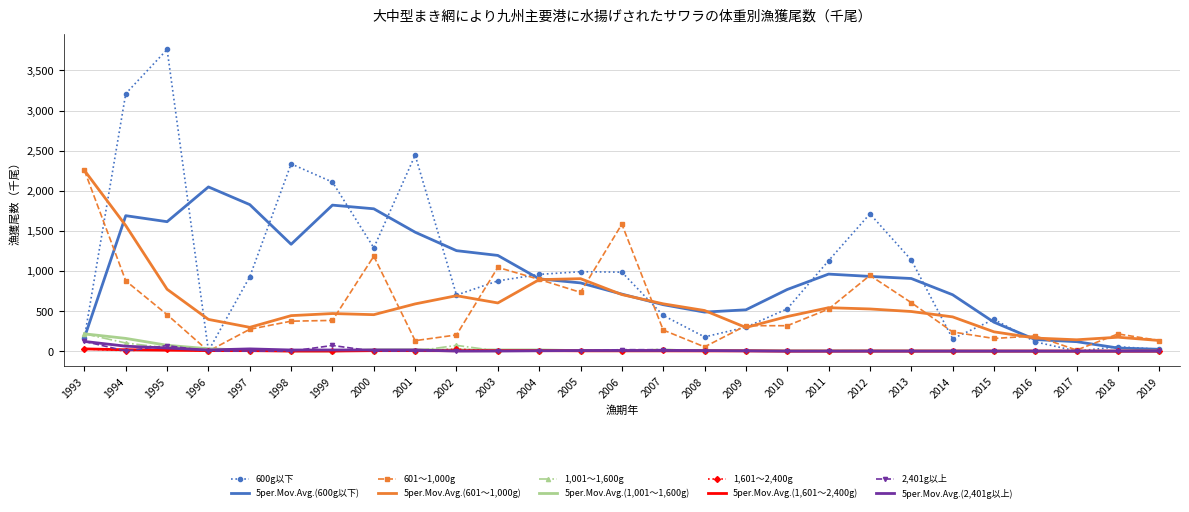

The 1,001～1,600g series shows 101.3 at 1994. True or false?

True